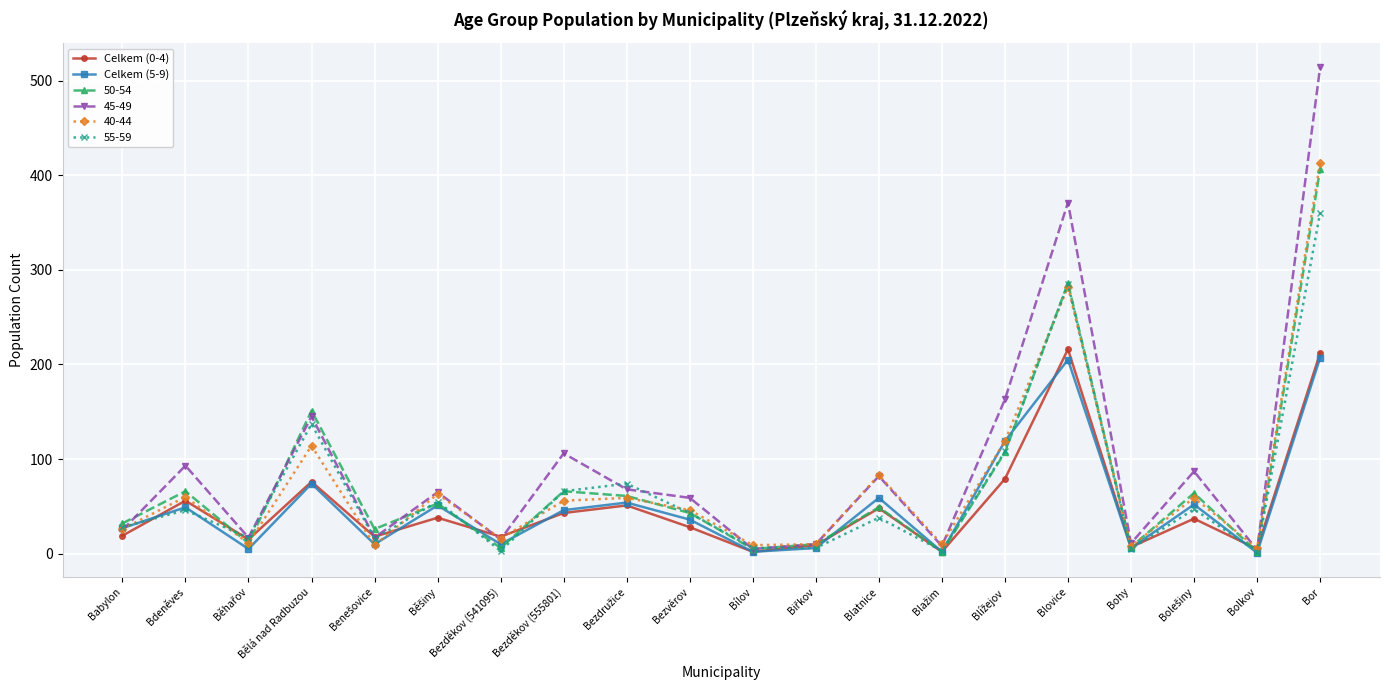

At which category is the sum across all series the highest?

Bor